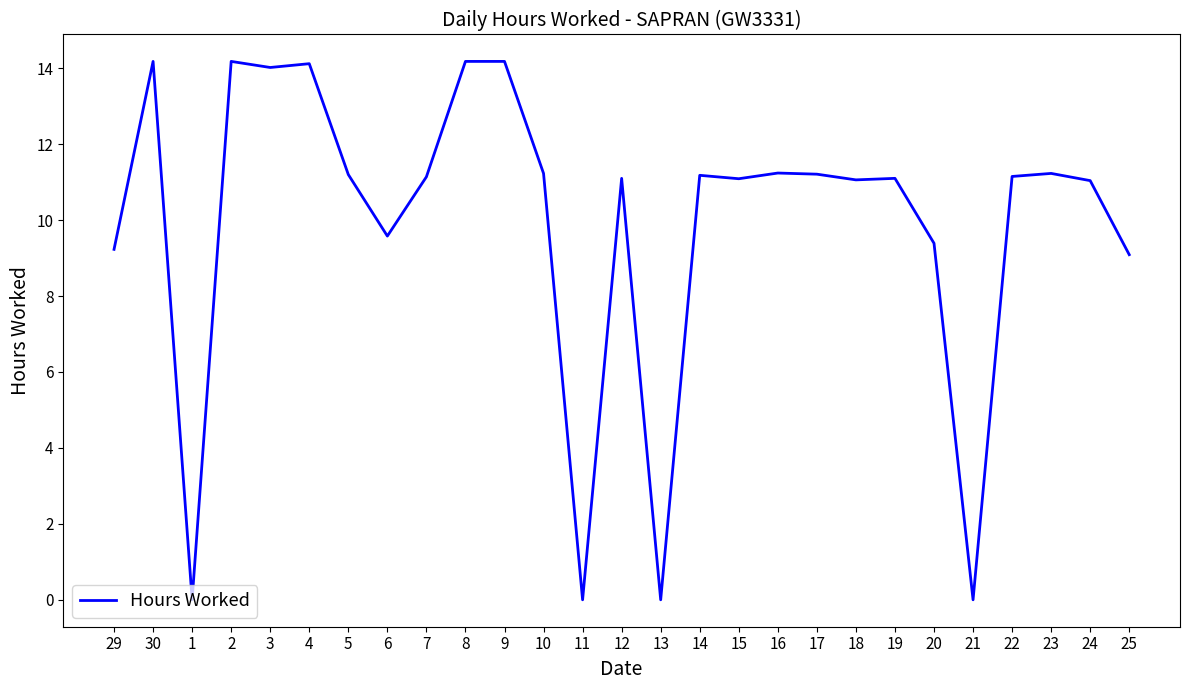

What is the greatest value displayed?

14.2